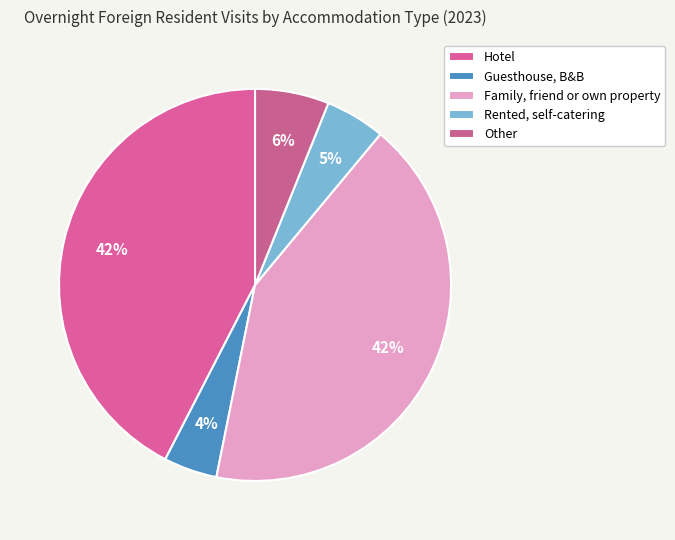

Does Family, friend or own property represent more than half of the total?

No